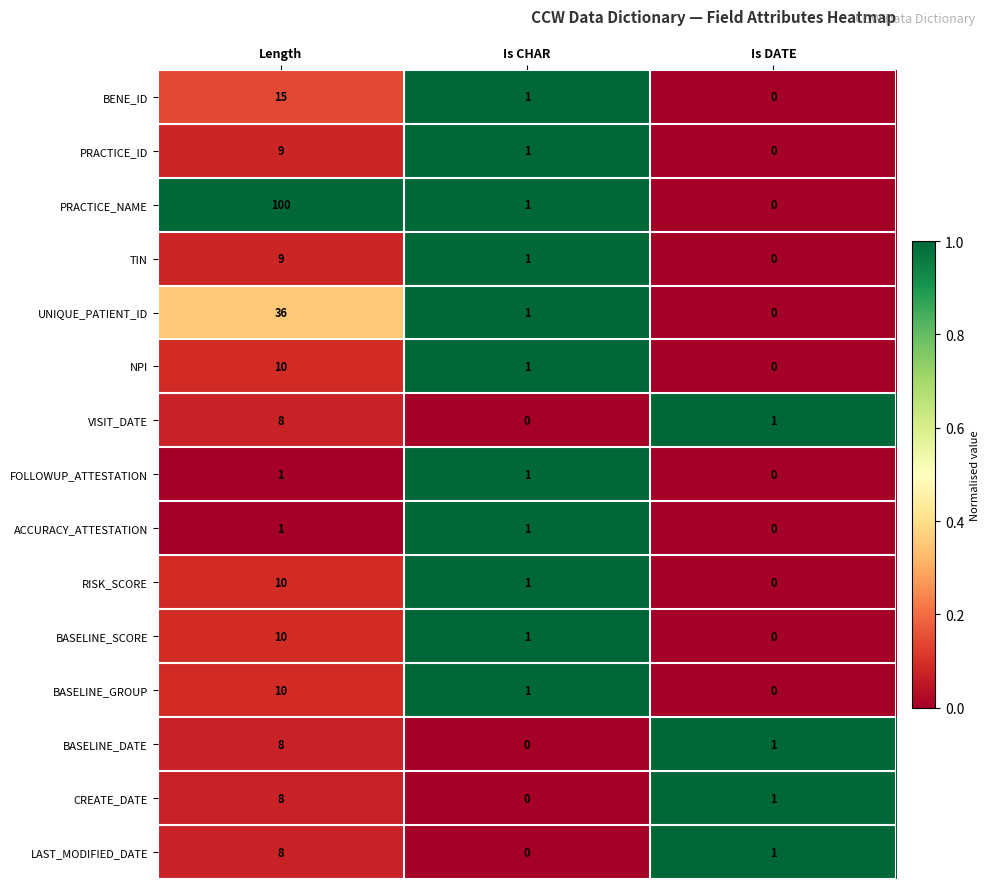

At which category is the sum across all series the highest?

Length